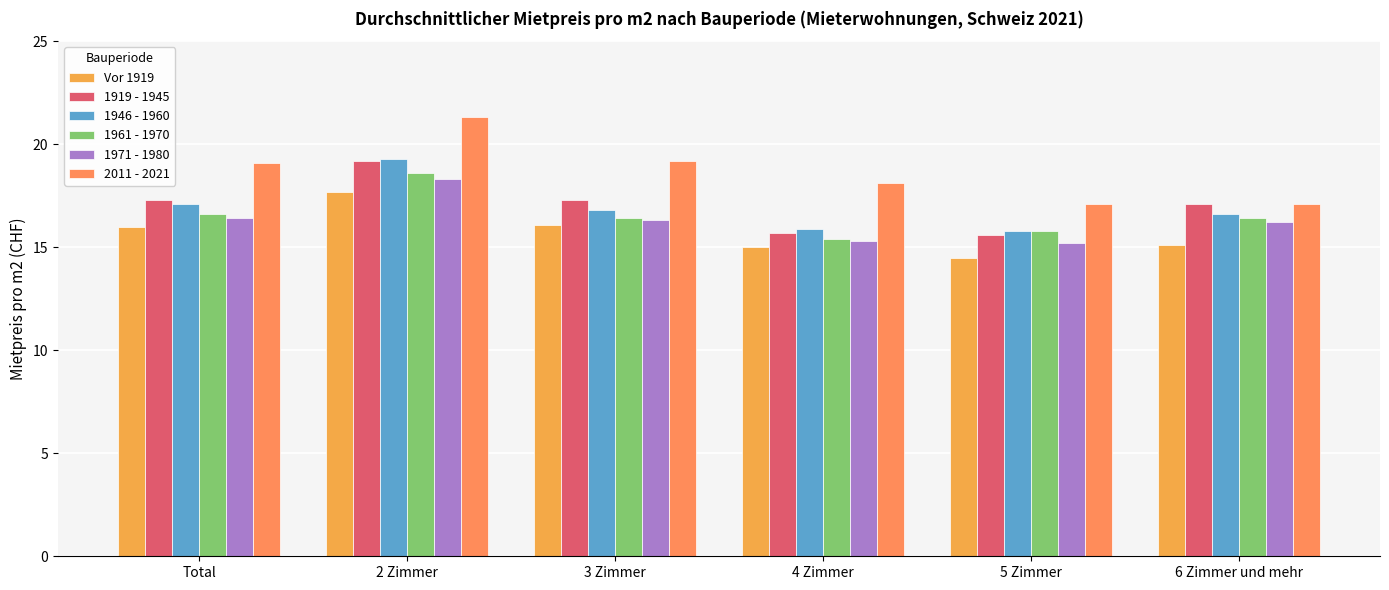

What is the spread (max minus min) of values at 5 Zimmer?

2.6